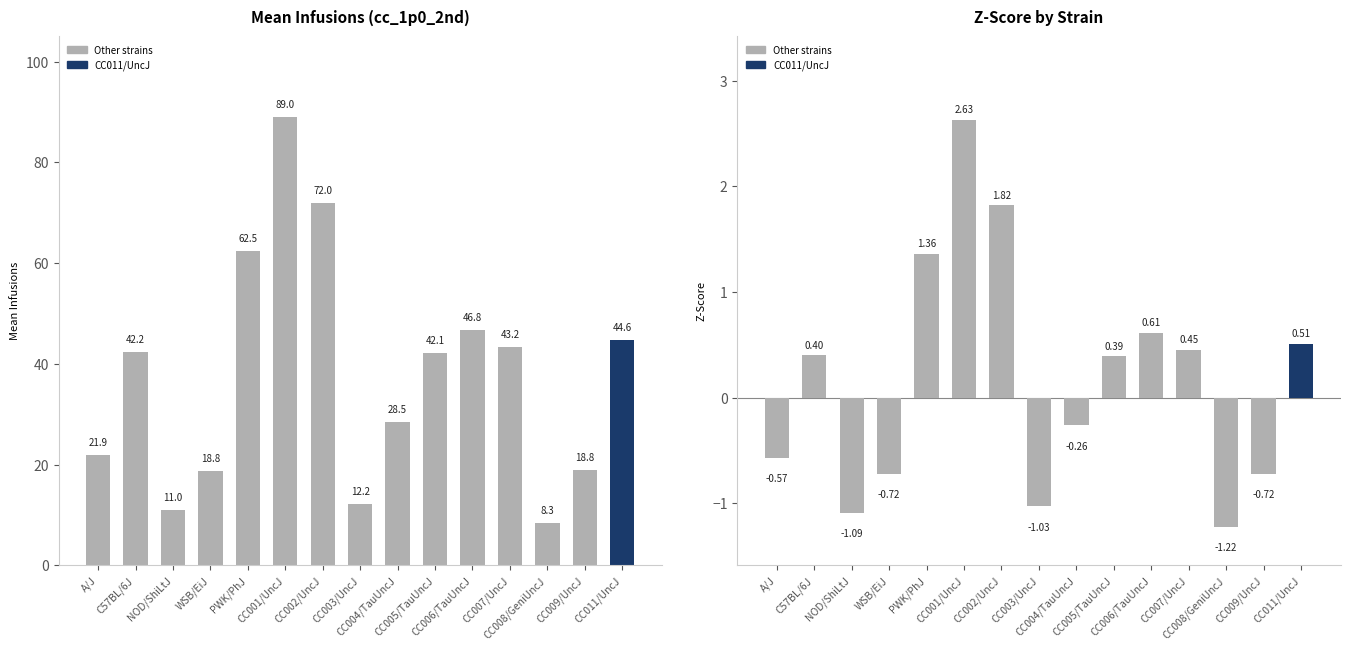

What is the sum of the mean values at CC006/TauUncJ and NOD/ShiLtJ?

57.8